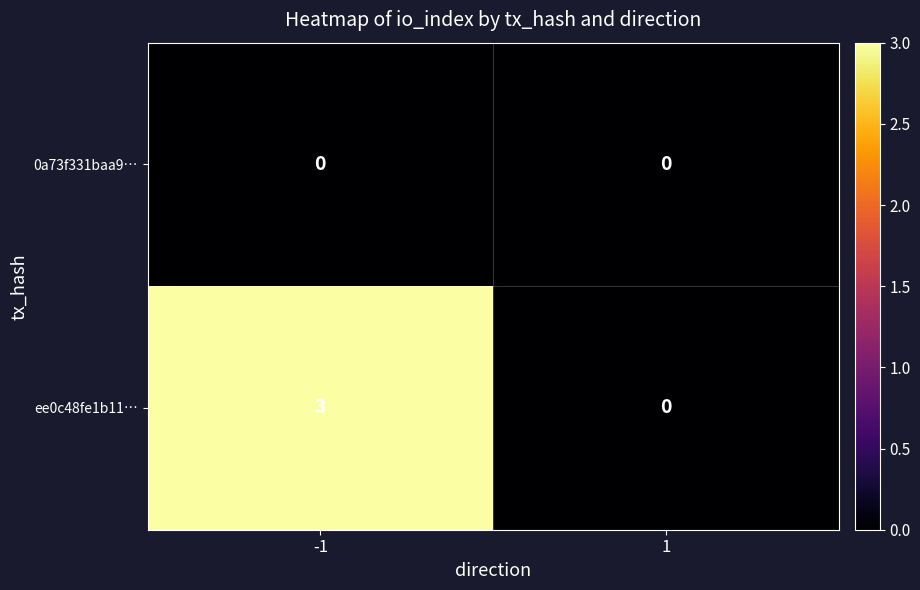

Reading left to right, list all the values displayed in this chart.

0a73f331baa9…: 0	0
ee0c48fe1b11…: 3	0